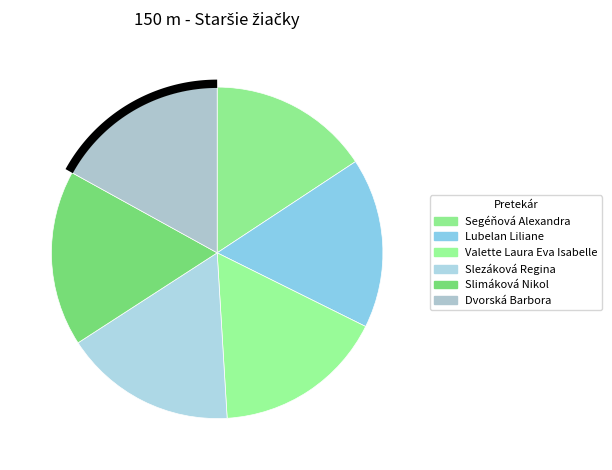

Does any single category account for the majority?

No